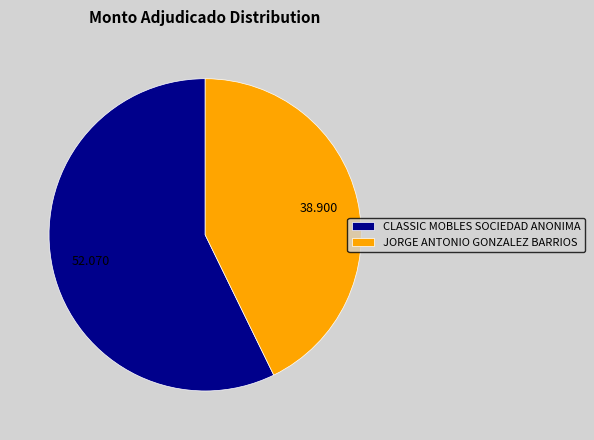

Which category accounts for the majority?

CLASSIC MOBLES SOCIEDAD ANONIMA